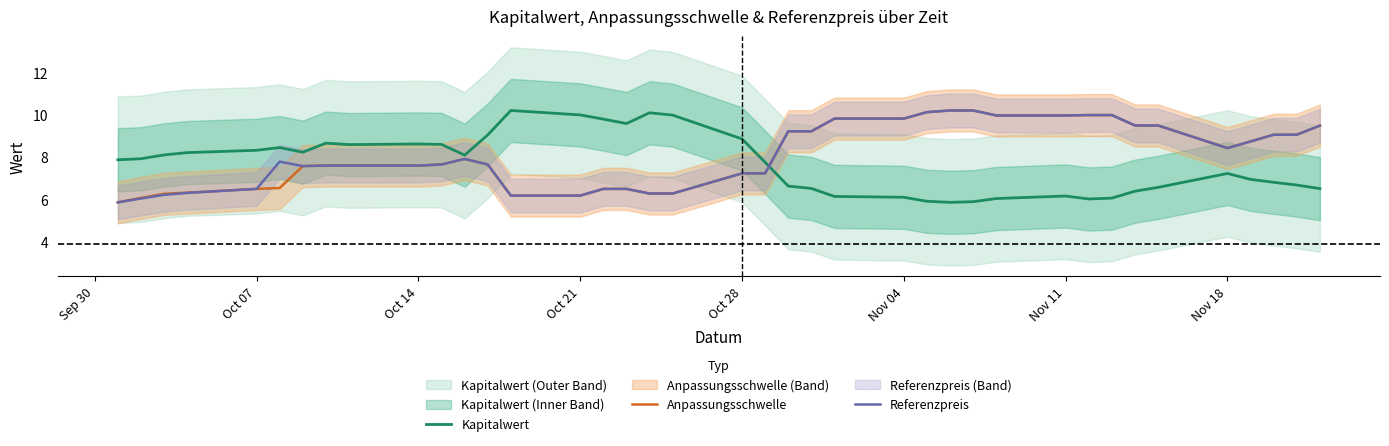

What is the highest value of the Referenzpreis series?

10.2